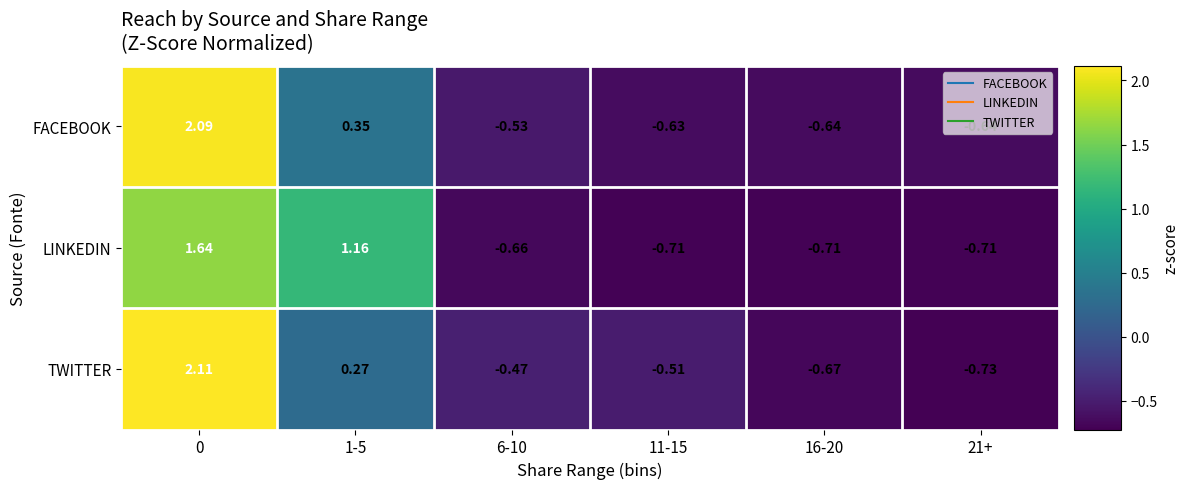

Which series has the largest total across all categories?

LINKEDIN